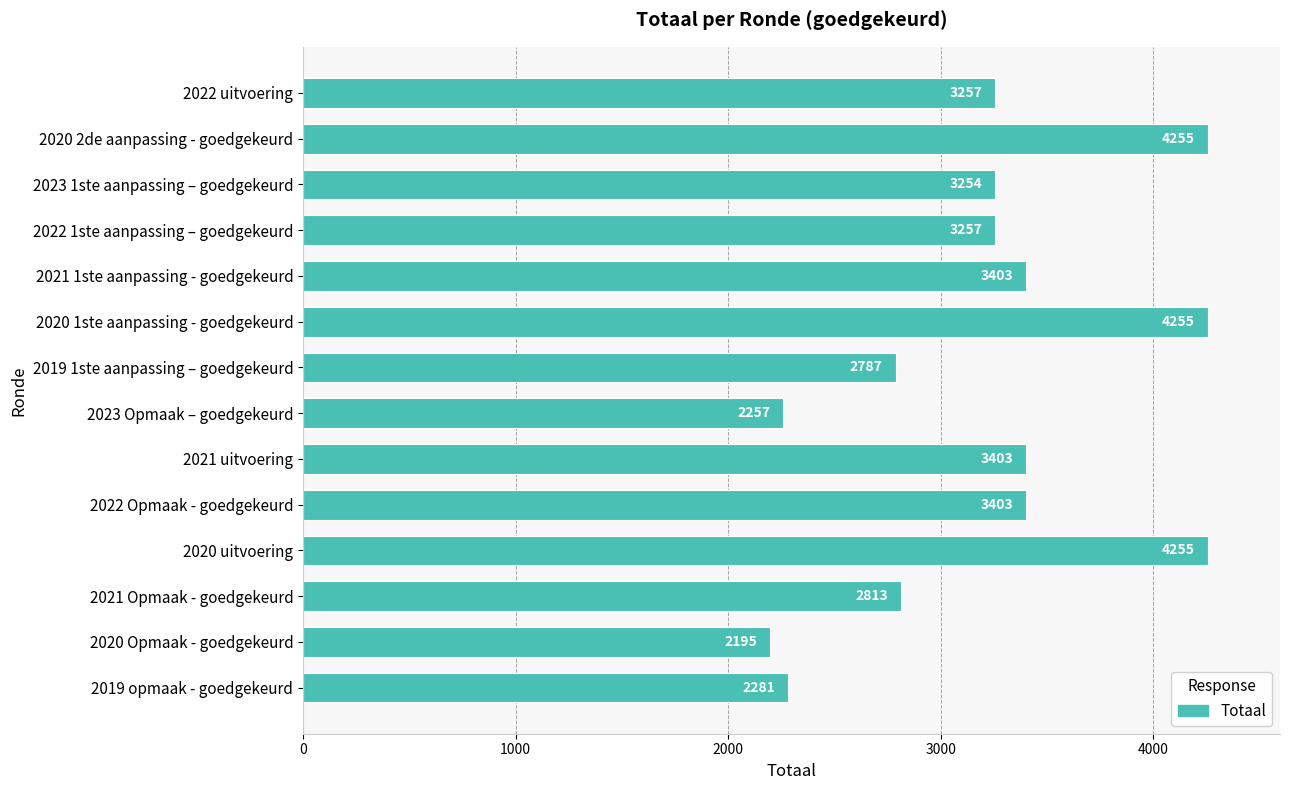

The chart shows a value of 4255 at 2020 2de aanpassing - goedgekeurd. True or false?

True